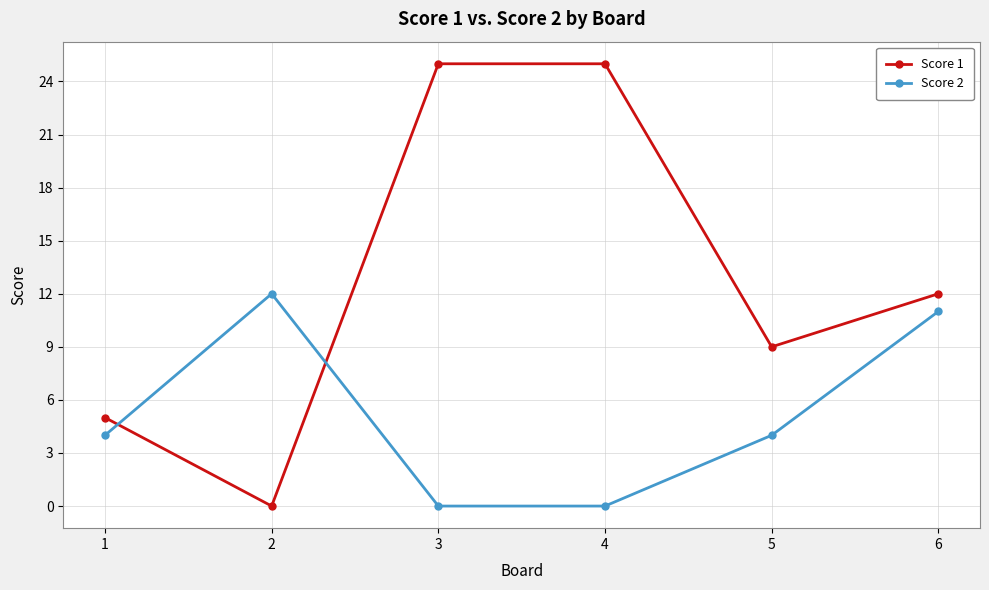

Which series has the largest range (max minus min)?

Score 1